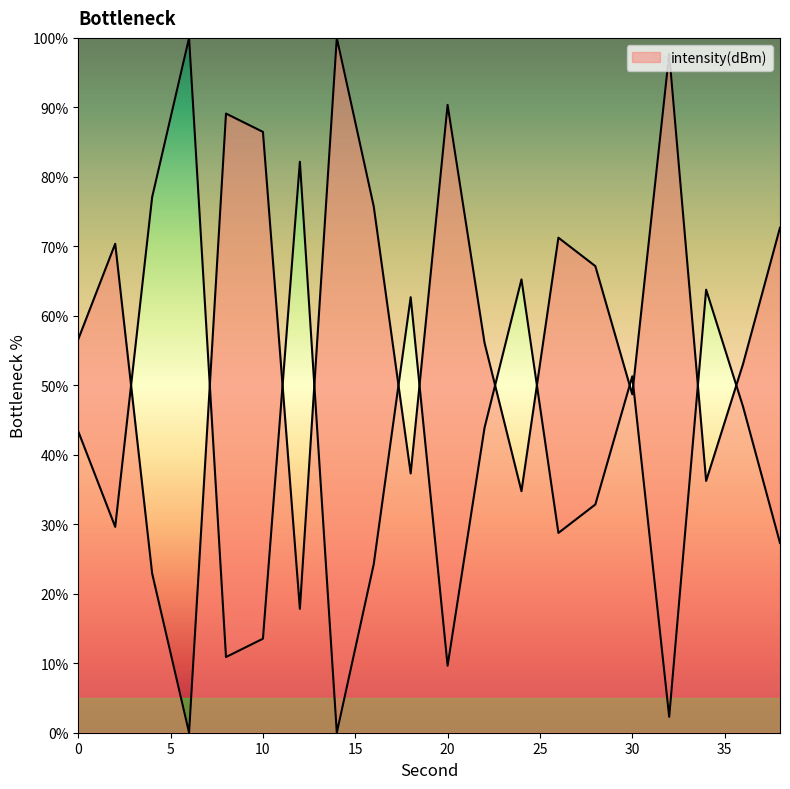

Where is the data nearest to the value 50?

30